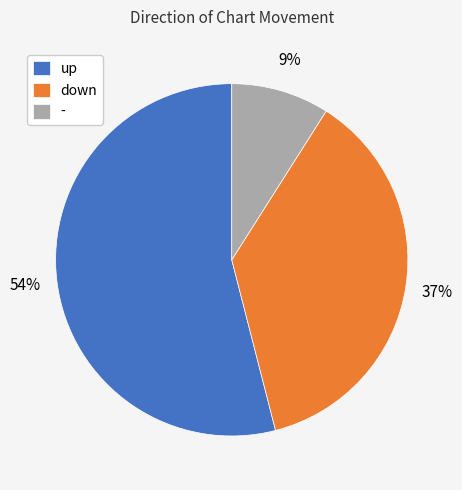

Is there a majority slice in this chart?

Yes